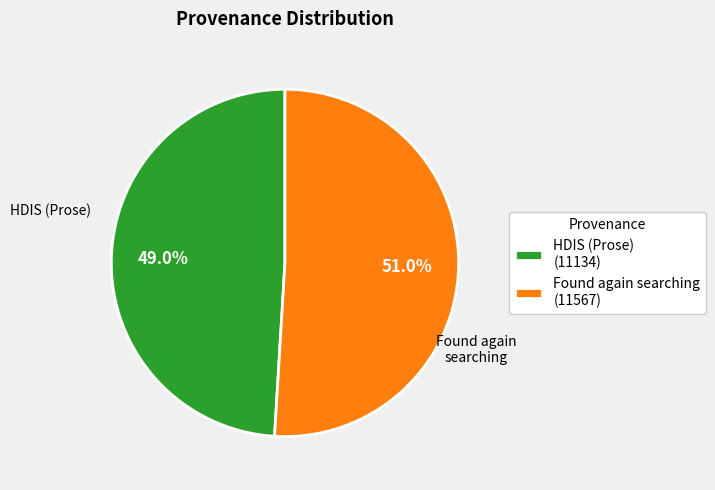

How many segments does this pie chart have?

2